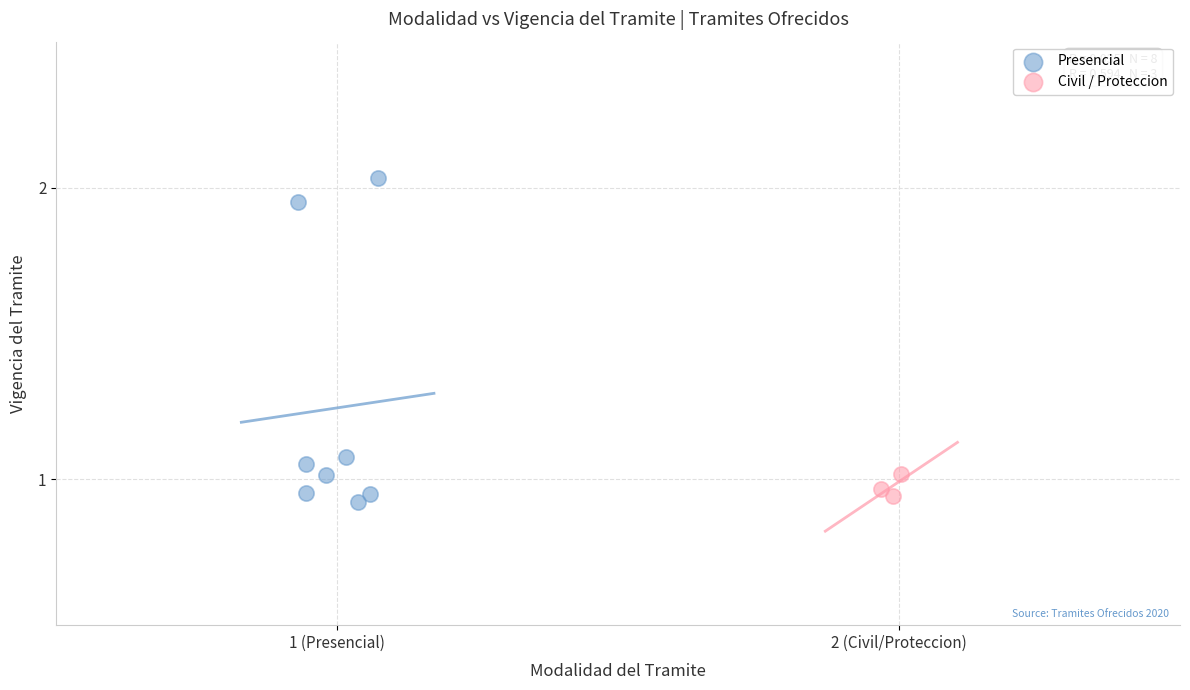

Which series has the widest spread of Y values?

Presencial